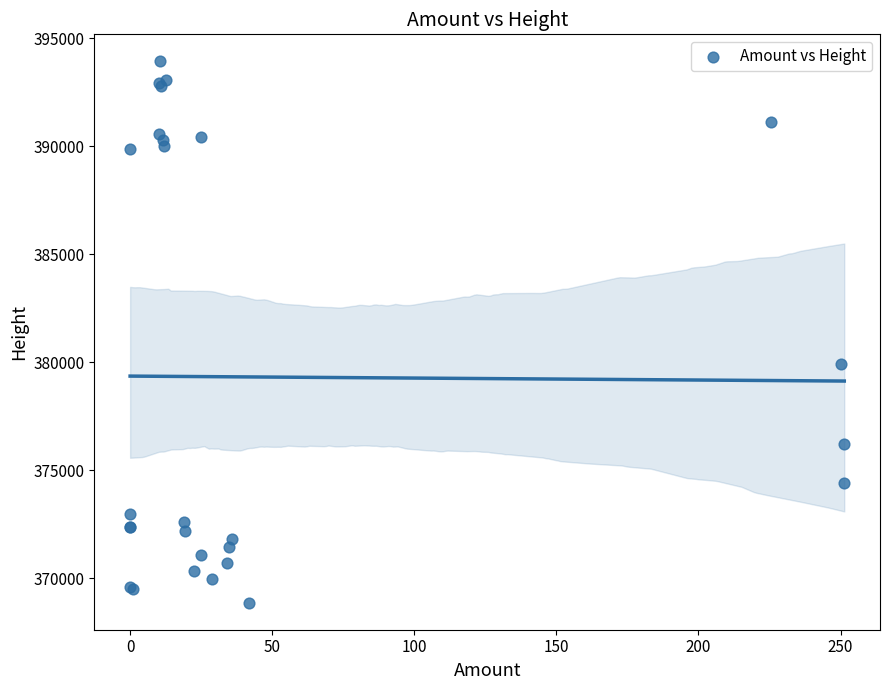

What Y value in the scatter plot is closest to 381400?

379916